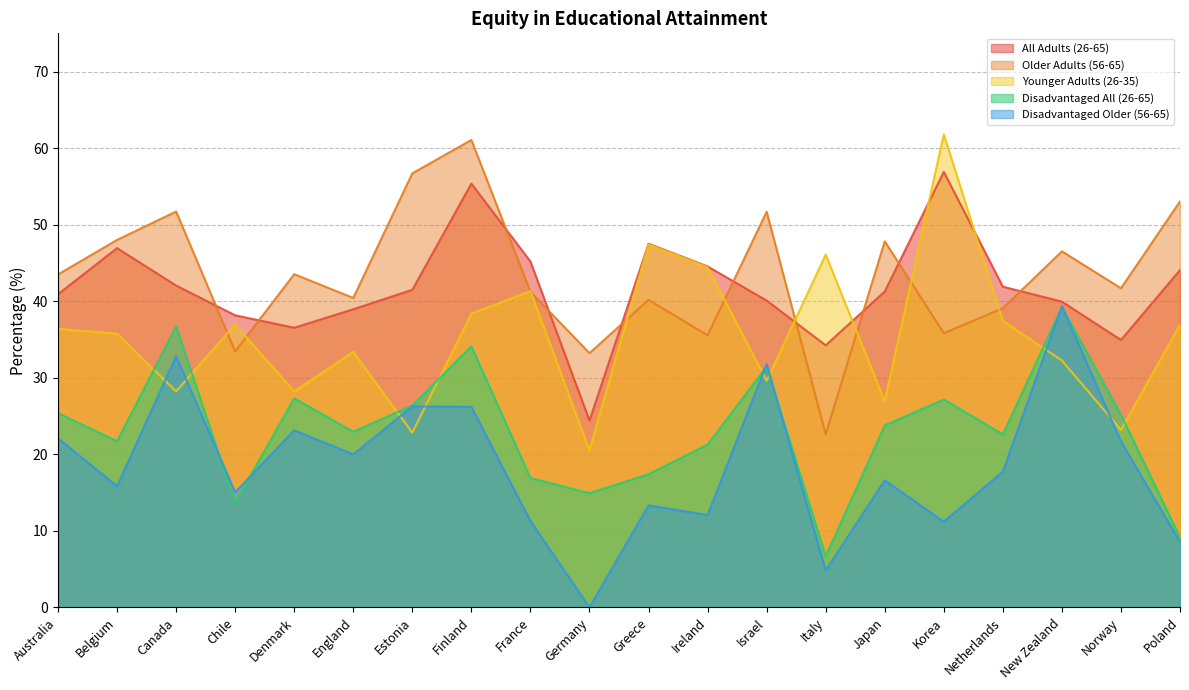

True or false: Disadvantaged All (26-65) and Older Adults (56-65) cross at least once.

False